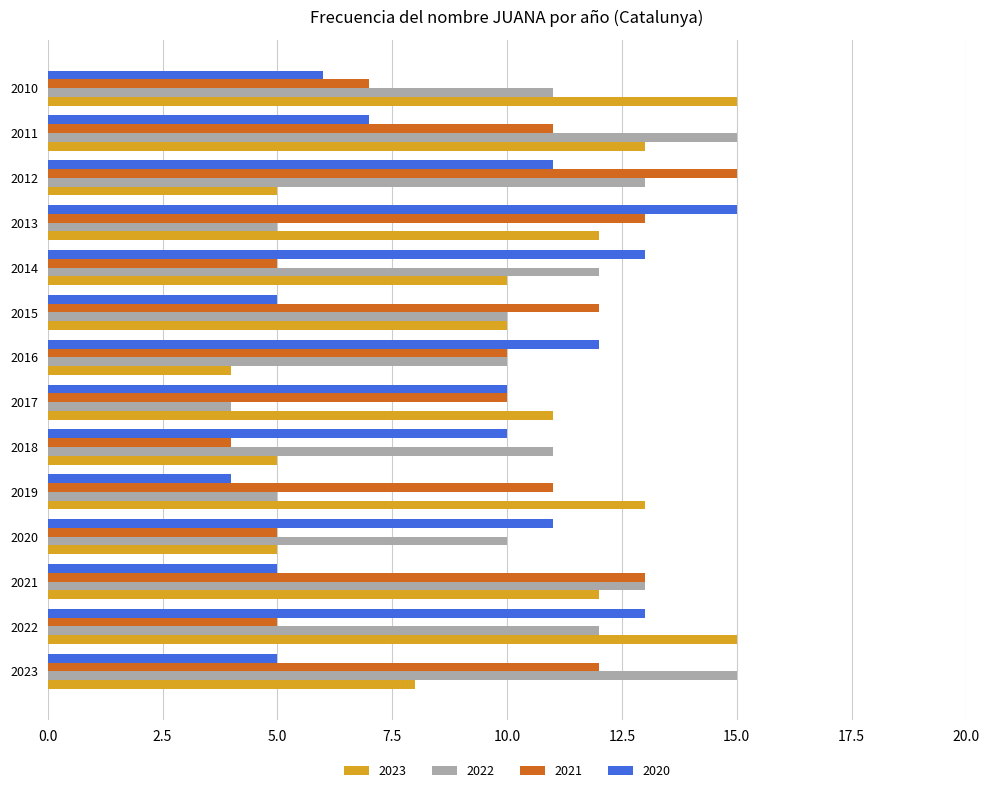

What is the sum of all 2020 values?

127